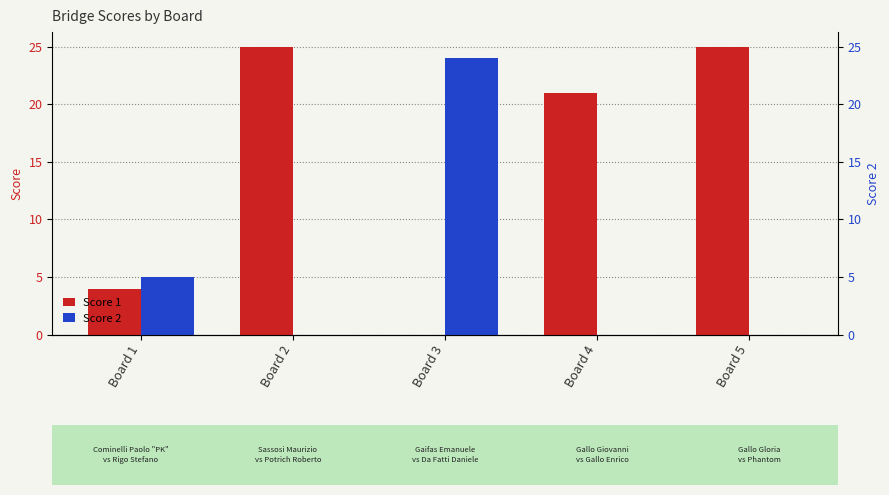

Between Board 1 and Board 3, which is larger?

Board 1